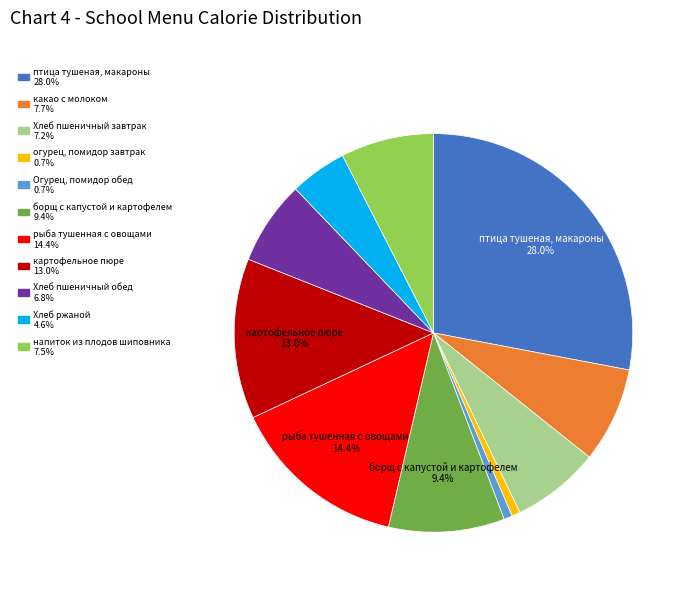

Is there a majority slice in this chart?

No